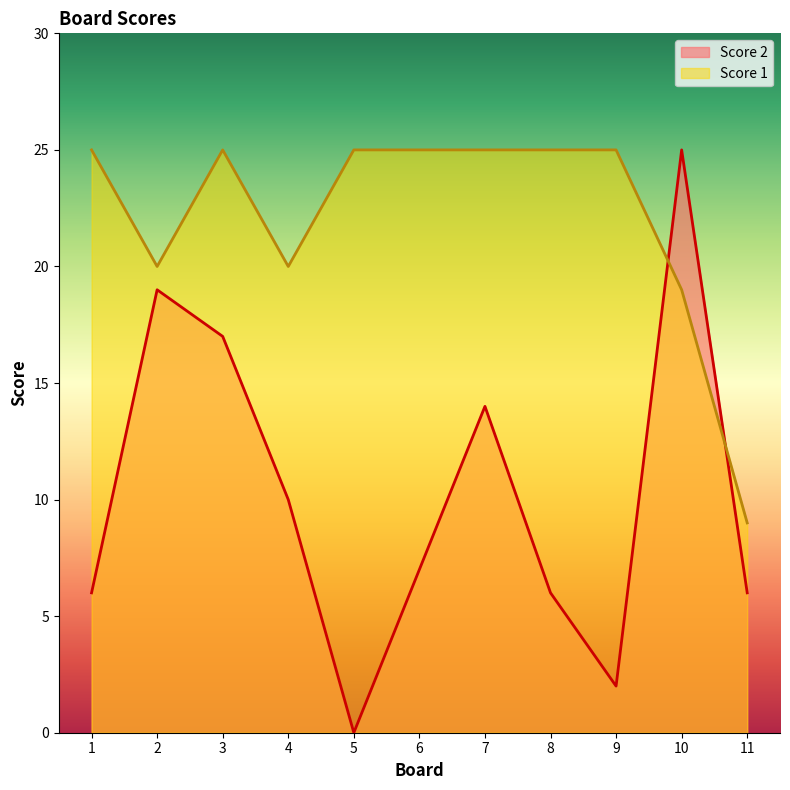

Reading left to right, list all the values displayed in this chart.

Score 1: 1=25	2=20	3=25	4=20	5=25	6=25	7=25	8=25	9=25	10=19	11=9
Score 2: 1=6	2=19	3=17	4=10	5=0	6=7	7=14	8=6	9=2	10=25	11=6